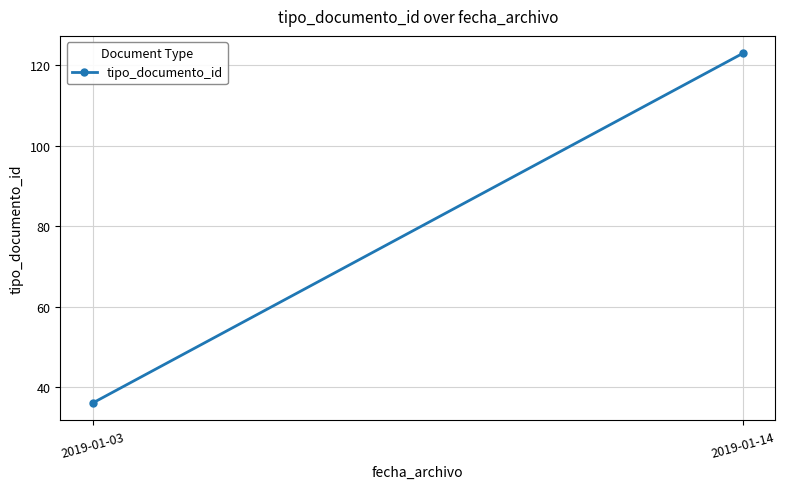

What is the difference between the values at 2019-01-03 and 2019-01-14?

87